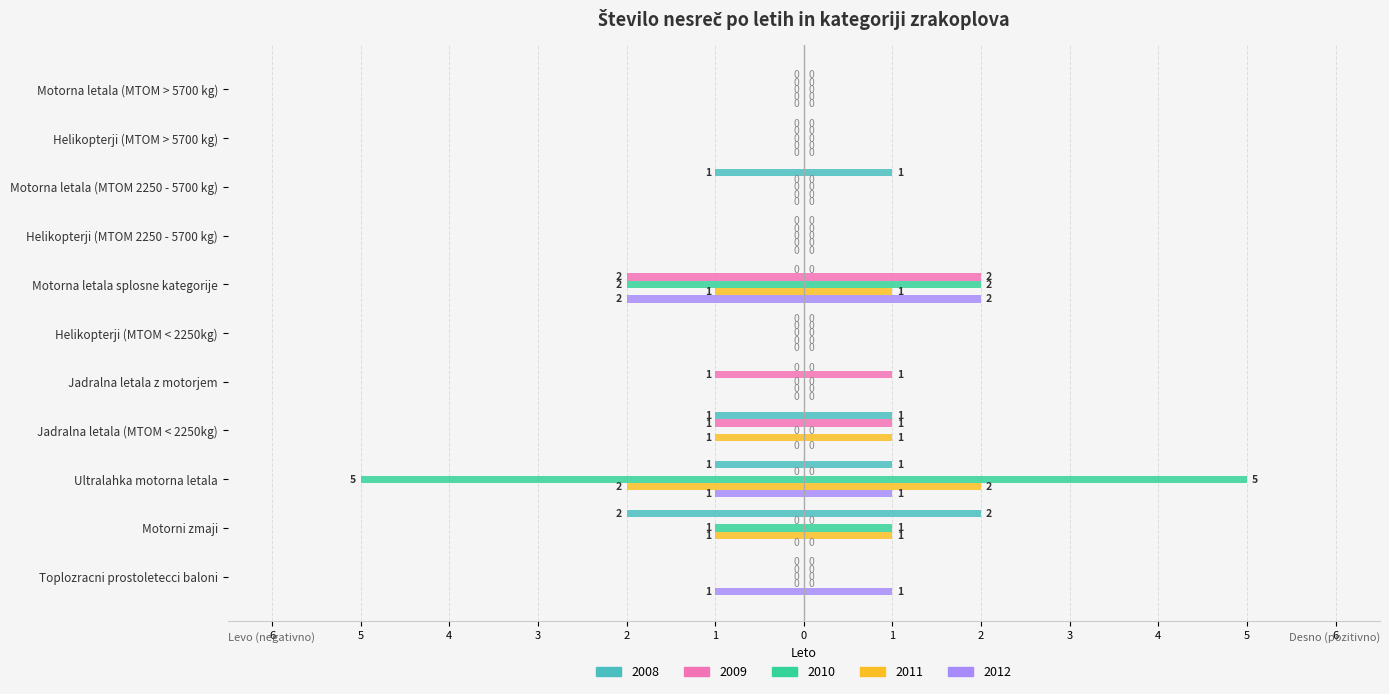

What is the sum of all 2012 values?

-4